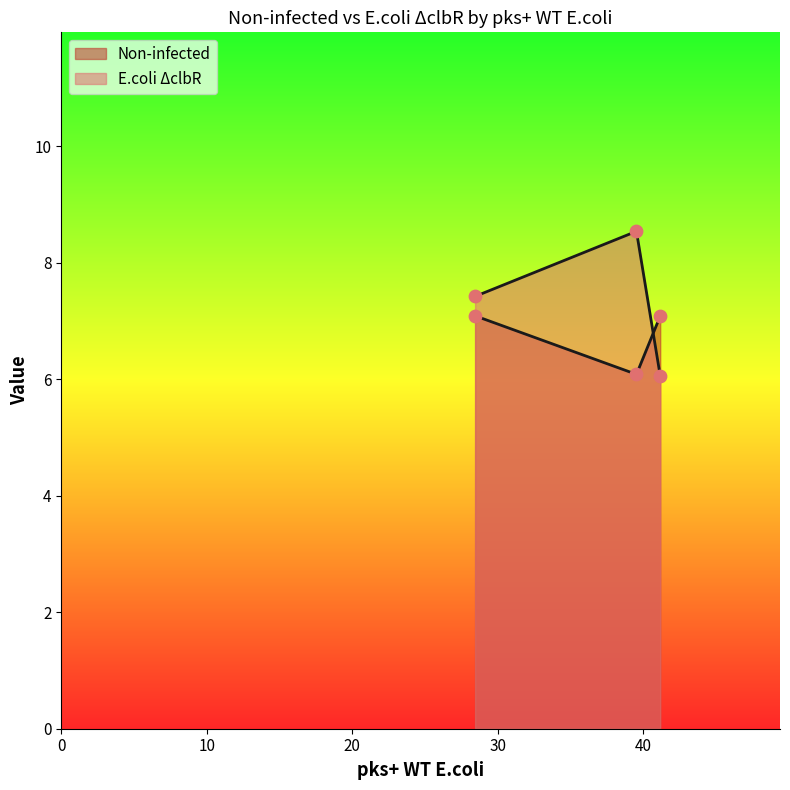

Is the value of Non-infected at 0 greater than the value of E.coli ΔclbR at 10?

No